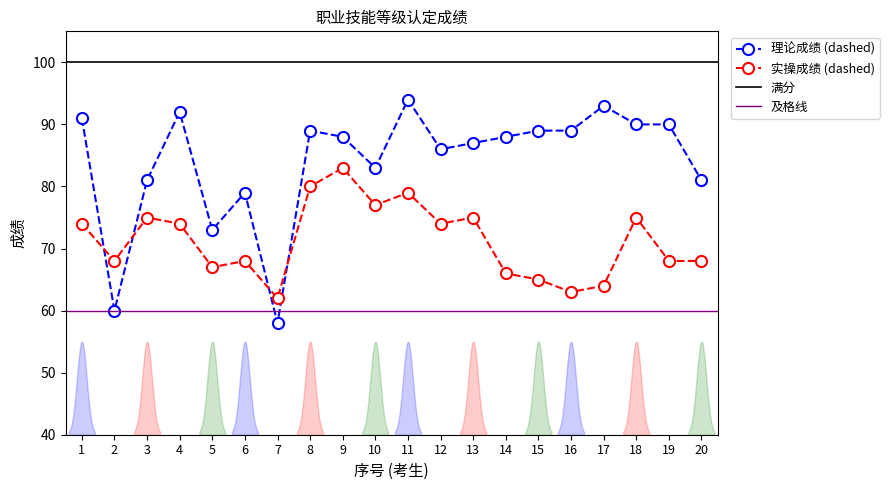

How many lines are shown in the chart?

2